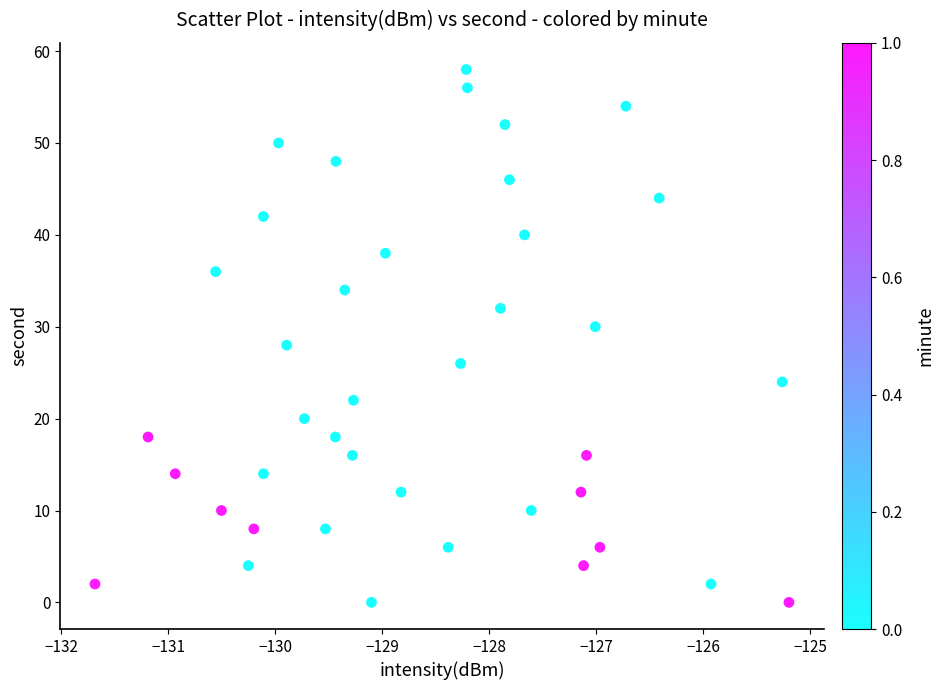

What is the range of Y values (max minus min)?

58